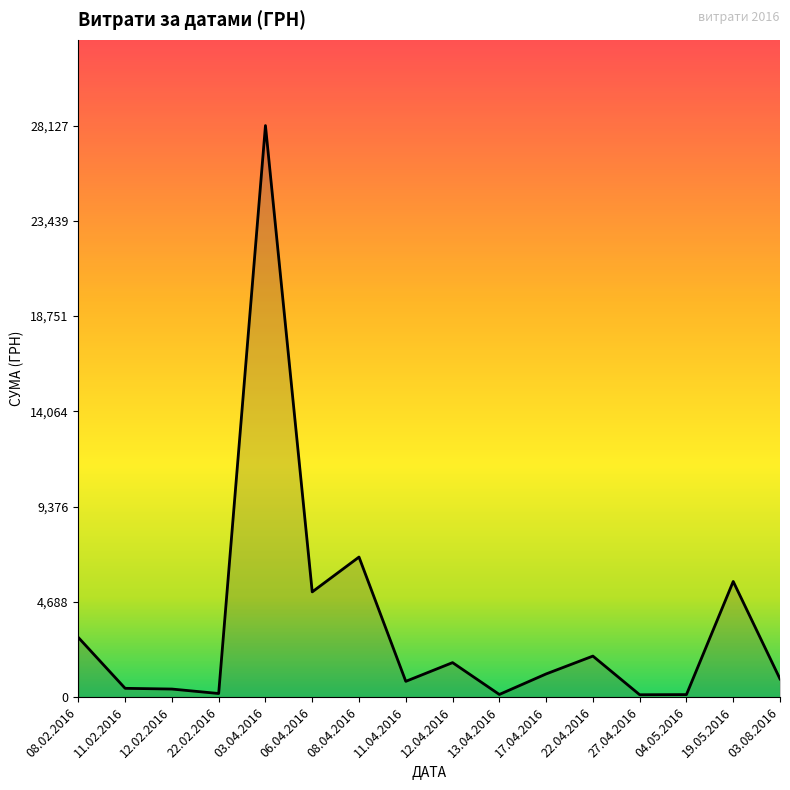

Which has a higher value, 11.04.2016 or 19.05.2016?

19.05.2016